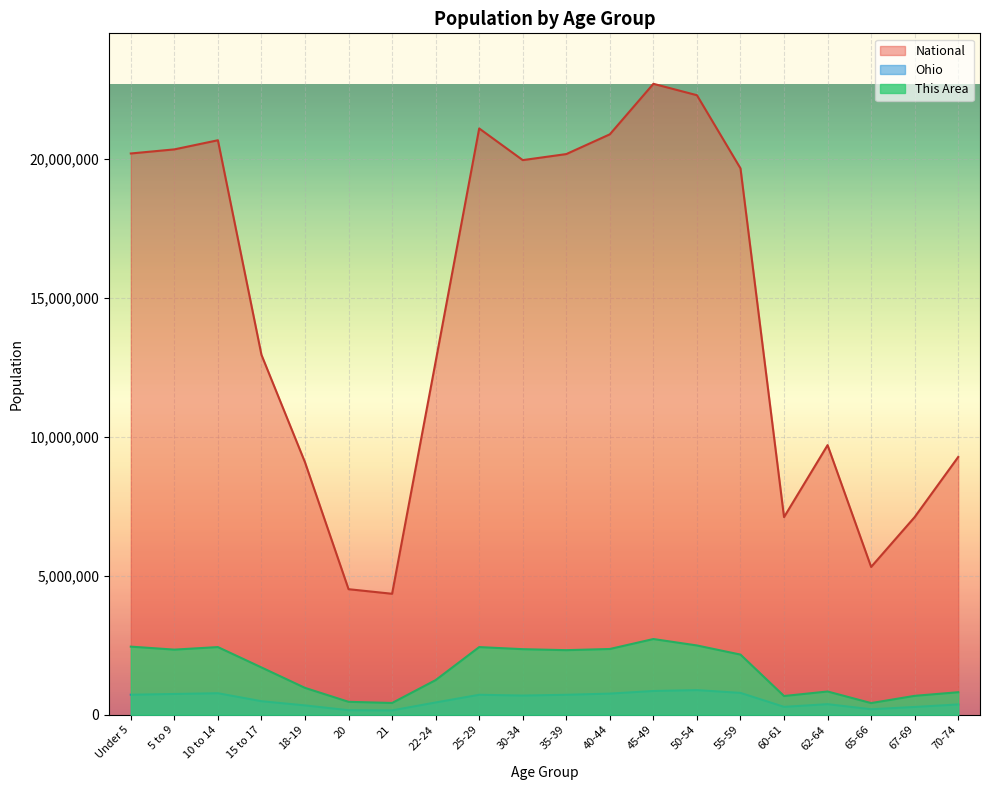

Reading right to left, list all the values displayed in this chart.

This Area: 810672.3	680443.8	419986.8	836718.0	673932.4	2165048.5	2493875.4	2725030.9	2366902.6	2324578.3	2360391.2	2435272.6	1246937.7	423242.6	465566.8	966946.5	1702737.4	2435272.6	2344112.6	2451551.1
Ohio: 371370.0	280531.0	198333.0	381006.0	284403.0	786857.0	887057.0	855134.0	761369.0	718462.0	691329.0	718630.0	442085.0	157045.0	163986.0	336375.0	487307.0	774699.0	747889.0	720856.0
National: 9278166.0	7115361.0	5319902.0	9704197.0	7113727.0	19664805.0	22298125.0	22708591.0	20890964.0	20179642.0	19962099.0	21101849.0	12712576.0	4354294.0	4519129.0	9086089.0	12954254.0	20677194.0	20348657.0	20201362.0